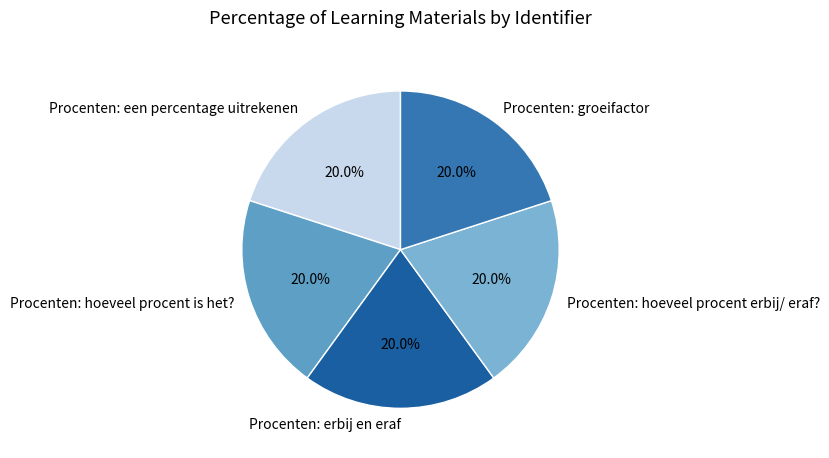

Do Procenten: hoeveel procent erbij/ eraf? and Procenten: een percentage uitrekenen together represent more than half of the pie?

No